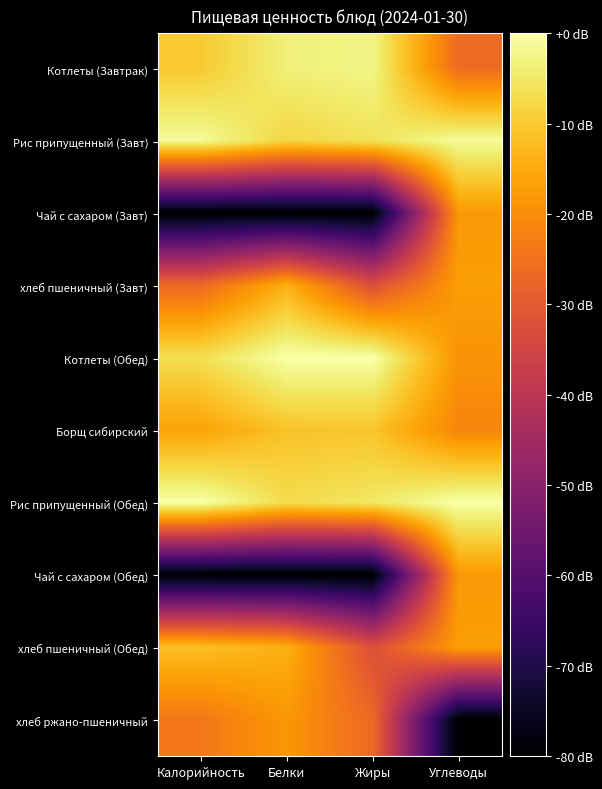

List the series in order of their peak value, lowest first.

хлеб ржано-пшеничный, Чай с сахаром (Завт), Чай с сахаром (Обед), хлеб пшеничный (Завт), хлеб пшеничный (Обед), Борщ сибирский, Котлеты (Завтрак), Рис припущенный (Завт), Котлеты (Обед), Рис припущенный (Обед)